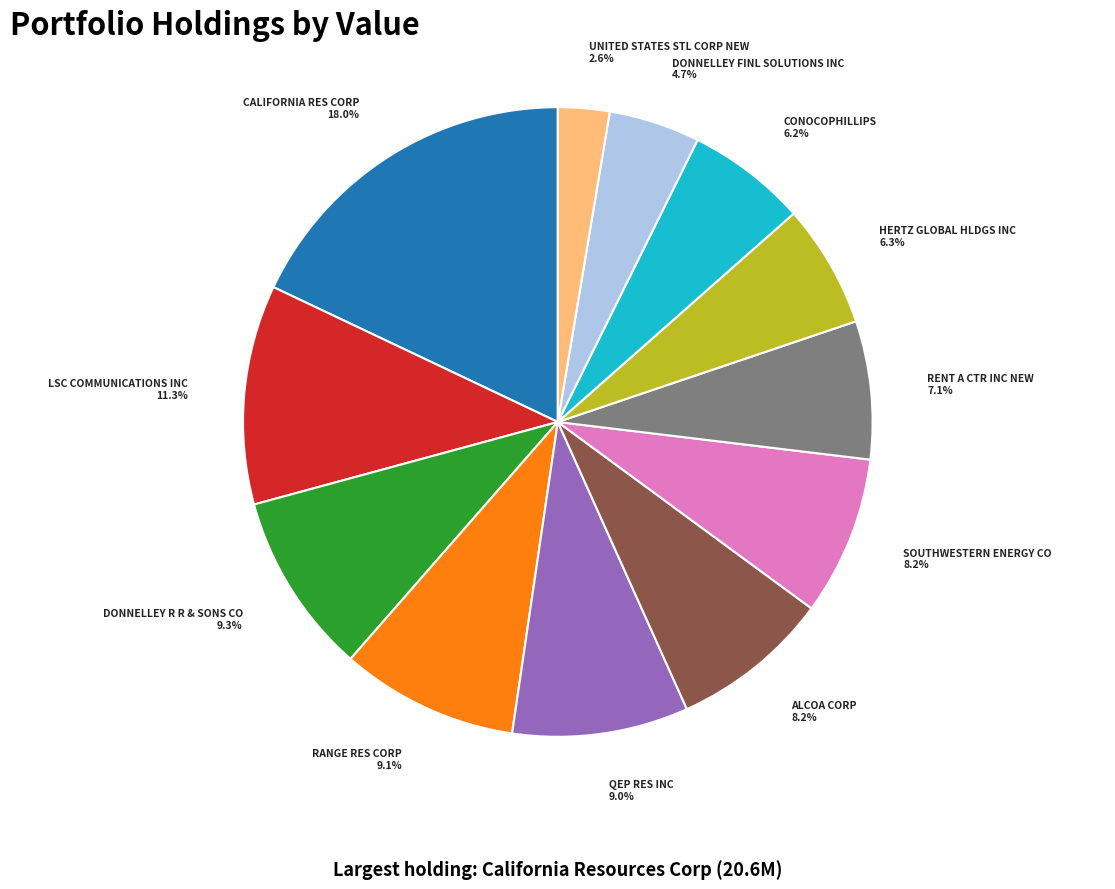

Which slice is the largest?

CALIFORNIA RES CORP